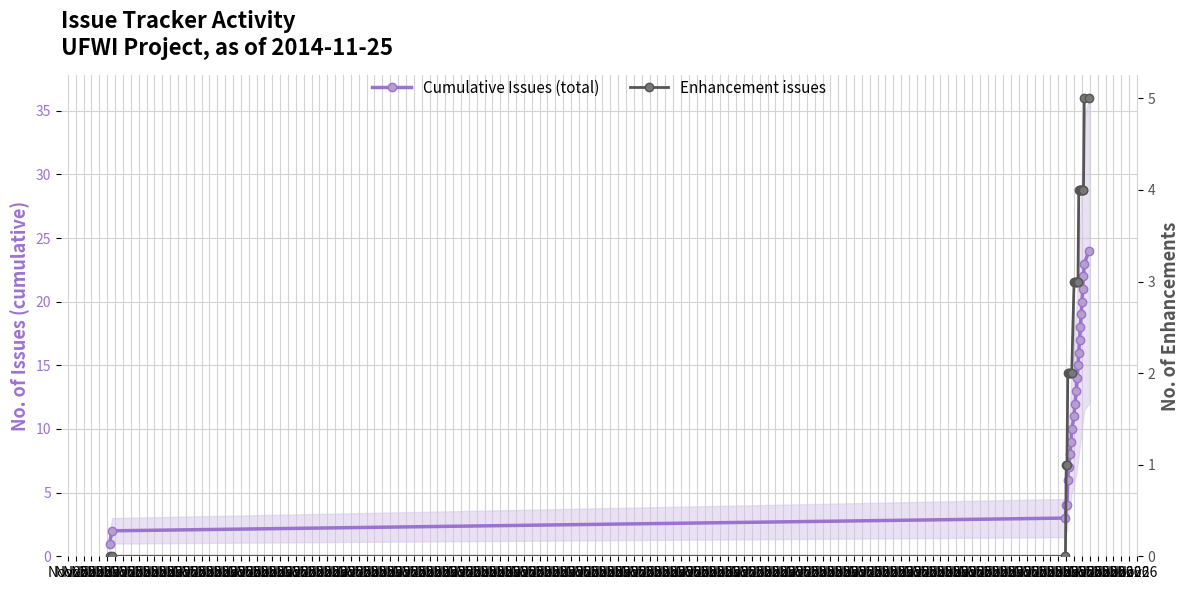

Is this an area chart (filled region under the line)?

No